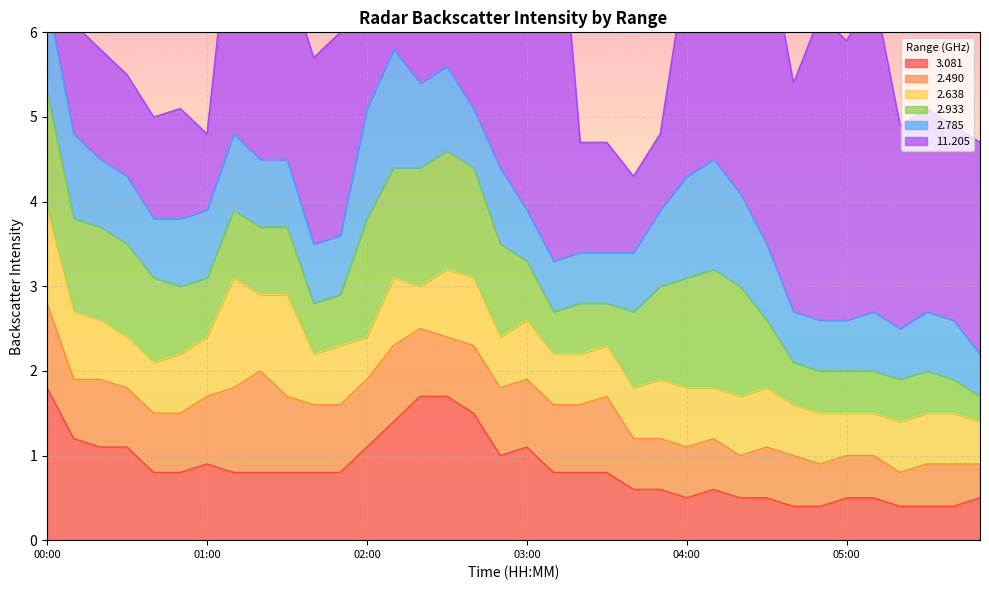

What is the label of the 10th point from the left?

01:30